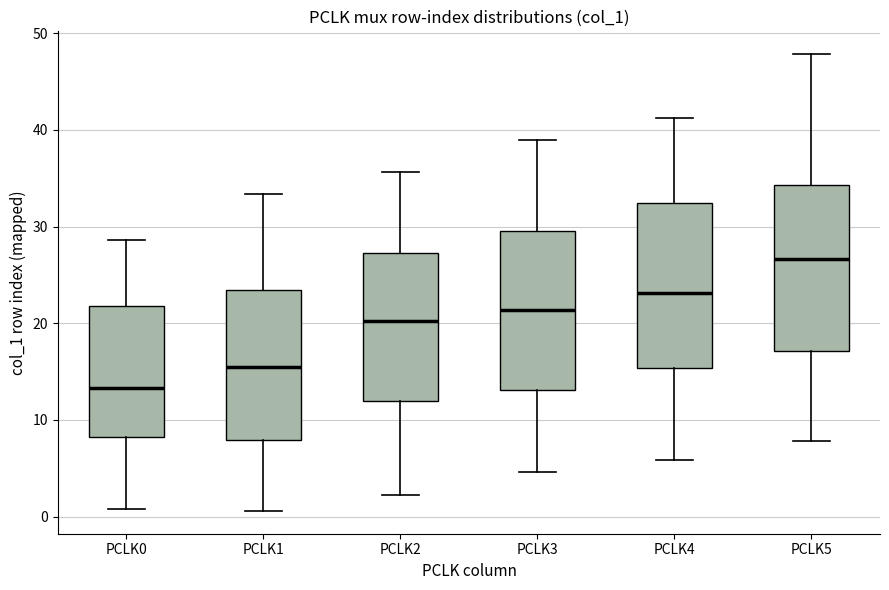

Reading left to right, transcribe this box plot: for each box, give where its median line is, the range the box spans, and where its two whiskers end, as read against the y-axis. The values are not printed on the chart, so give them approximately, as read against the axis.

PCLK0: median 13, box 8 to 22, whiskers 1 to 29
PCLK1: median 15, box 8 to 23, whiskers 1 to 33
PCLK2: median 20, box 12 to 27, whiskers 2 to 36
PCLK3: median 21, box 13 to 30, whiskers 5 to 39
PCLK4: median 23, box 15 to 32, whiskers 6 to 41
PCLK5: median 27, box 17 to 34, whiskers 8 to 48